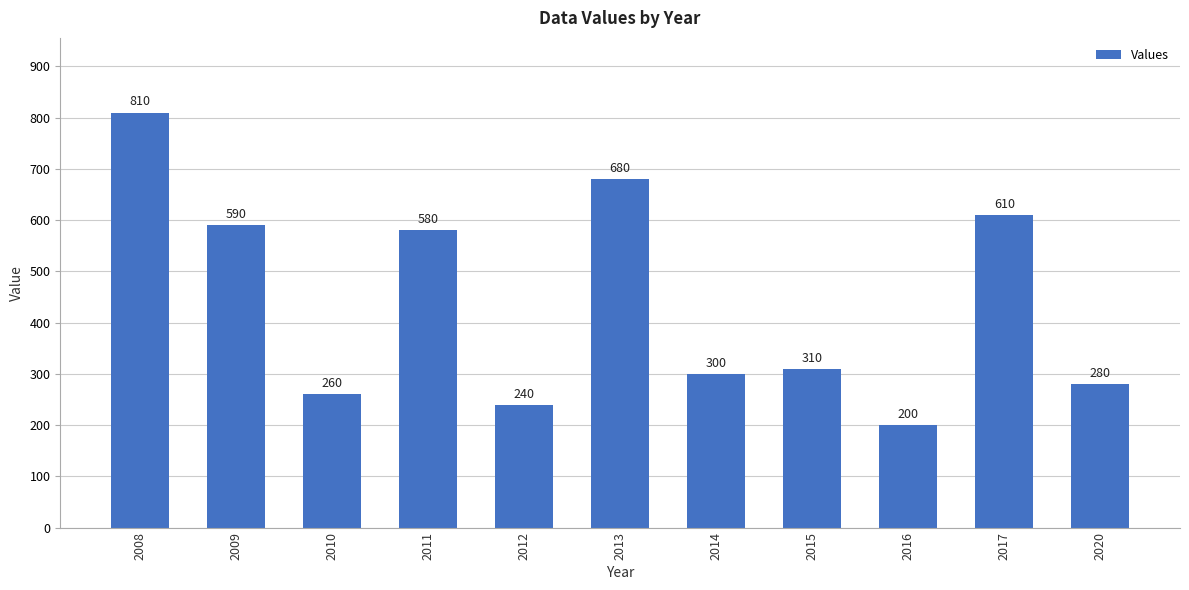

How many data points does each series have?

11